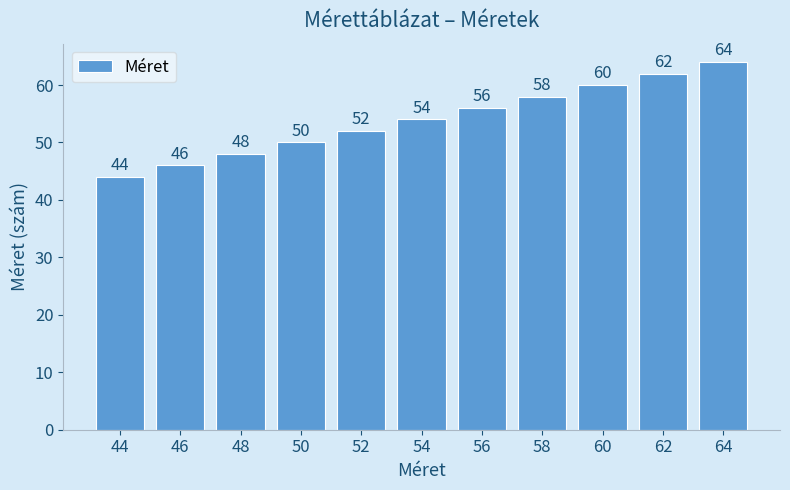

Between 52 and 46, which is larger?

52